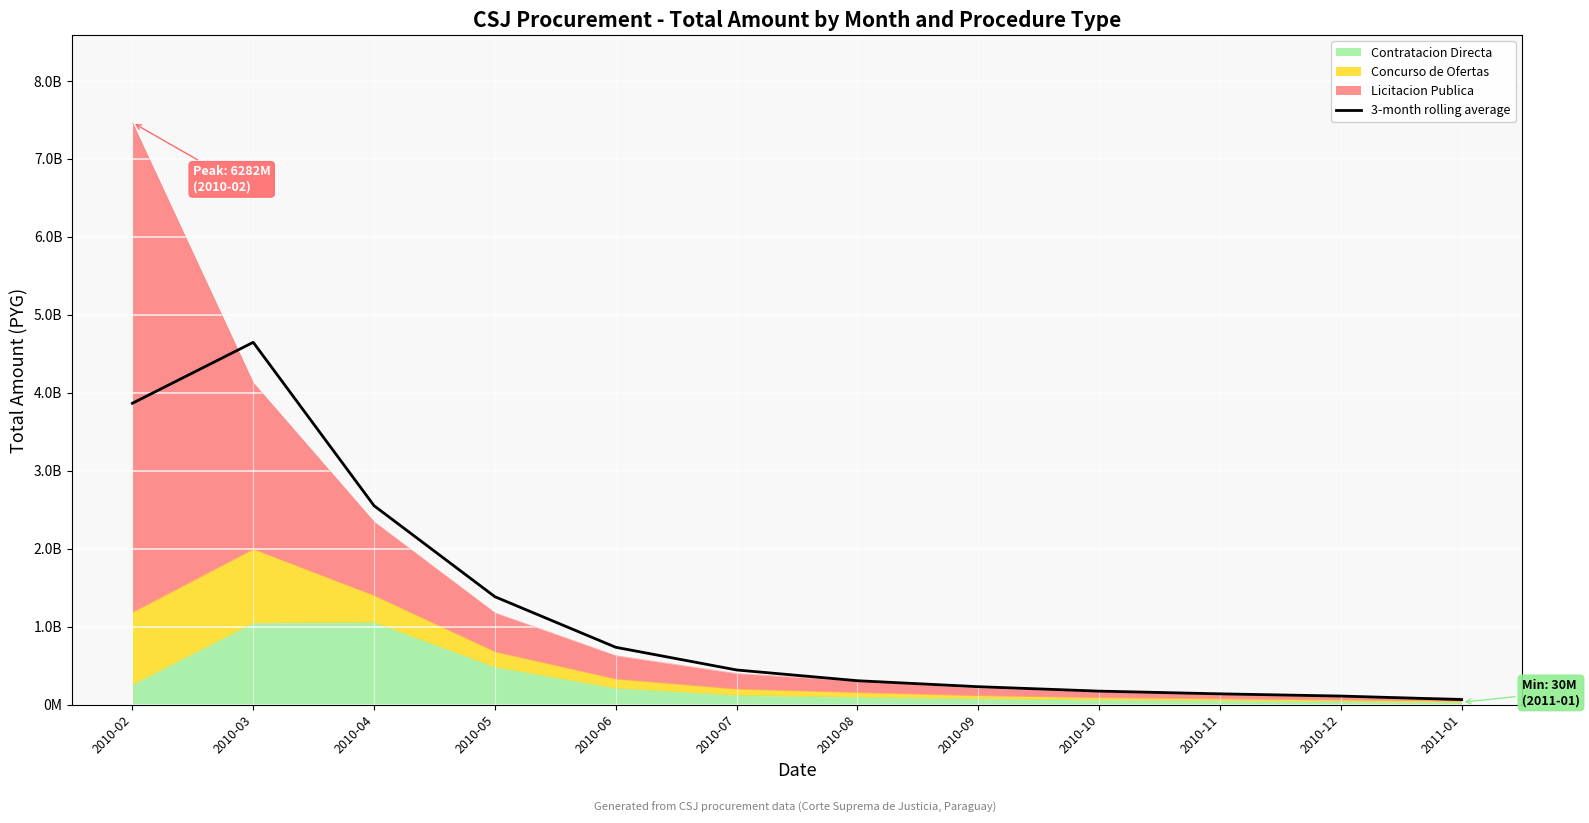

Which has a higher value, 2010-07 or 2010-09?

2010-07